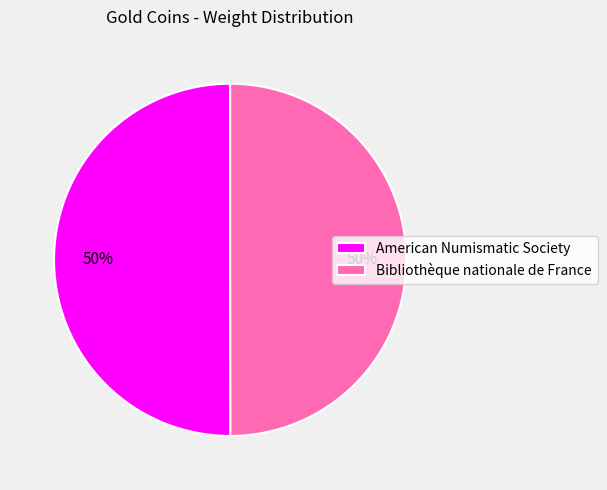

Approximately how many times larger is the value at American Numismatic Society compared to Bibliothèque nationale de France?

1.0